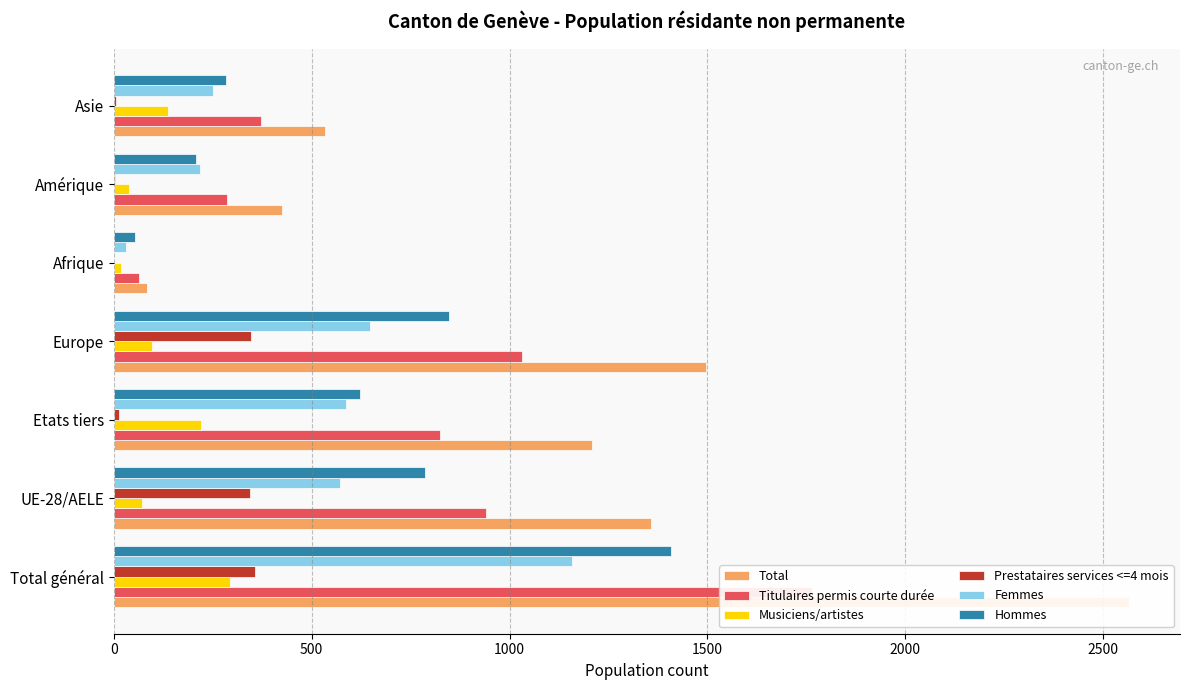

What is the difference between the maximum and minimum values in the Femmes series?

1126